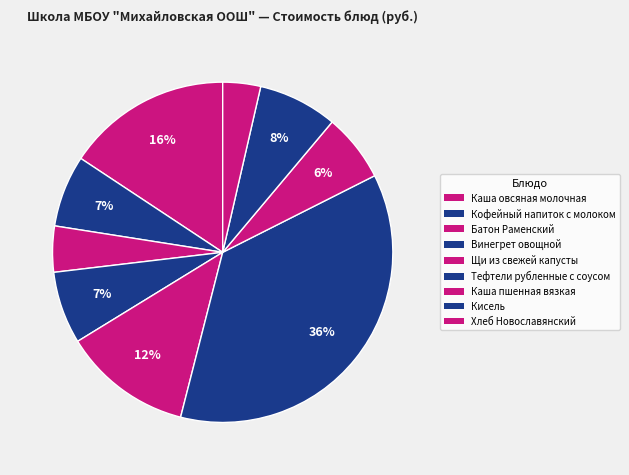

Count the number of slices in the pie.

9